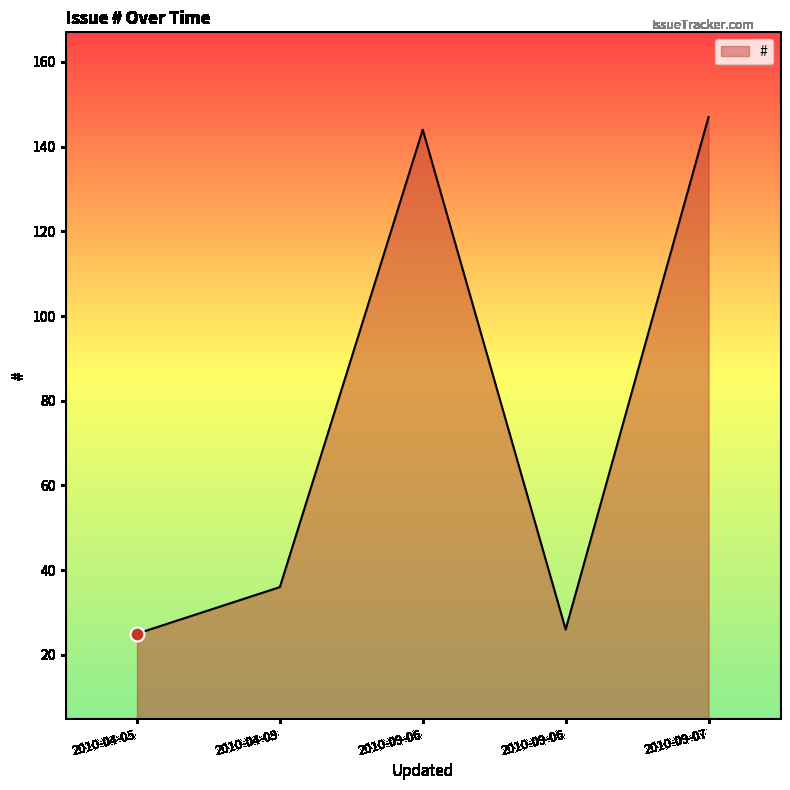

What is the label of the 2nd point from the right?

2010-09-06